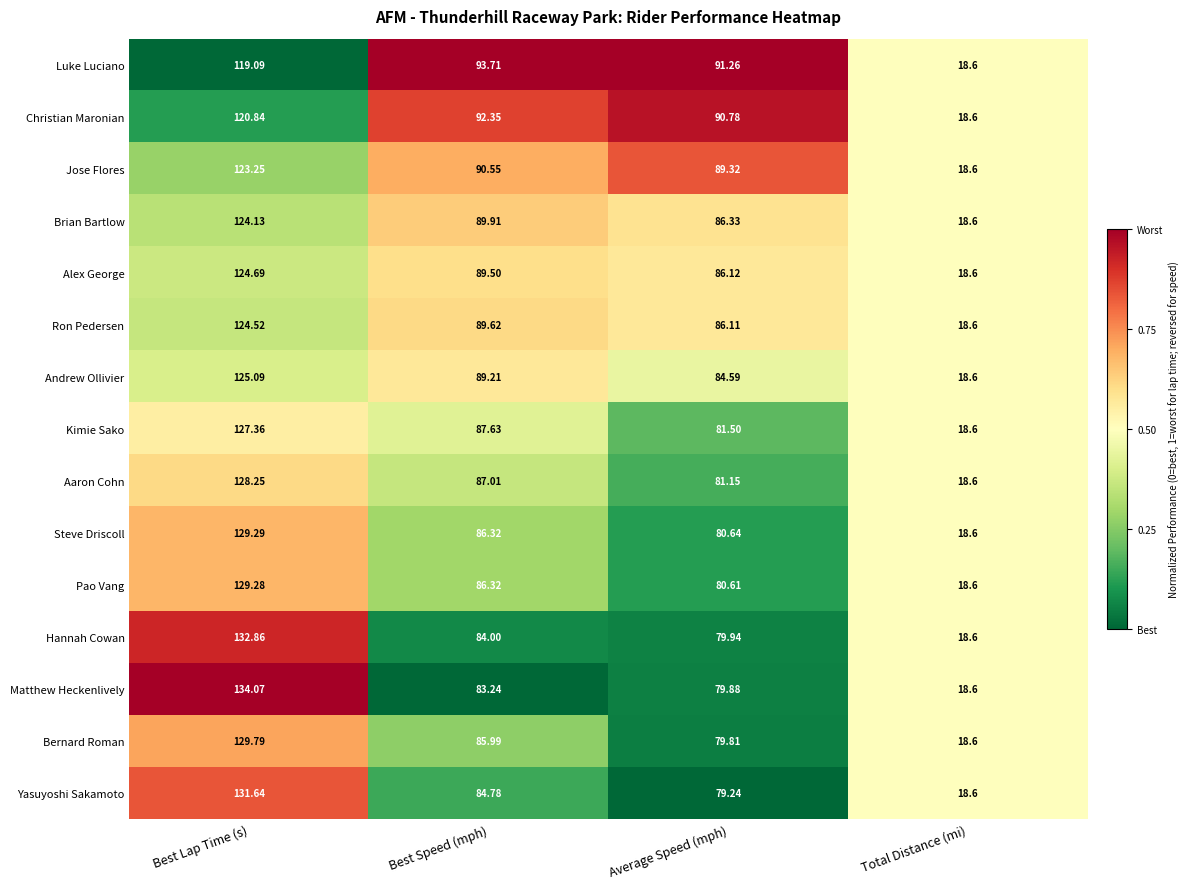

At Average Speed (mph), list the series in order from smallest to largest.

Yasuyoshi Sakamoto, Bernard Roman, Matthew Heckenlively, Hannah Cowan, Pao Vang, Steve Driscoll, Aaron Cohn, Kimie Sako, Andrew Ollivier, Ron Pedersen, Alex George, Brian Bartlow, Jose Flores, Christian Maronian, Luke Luciano